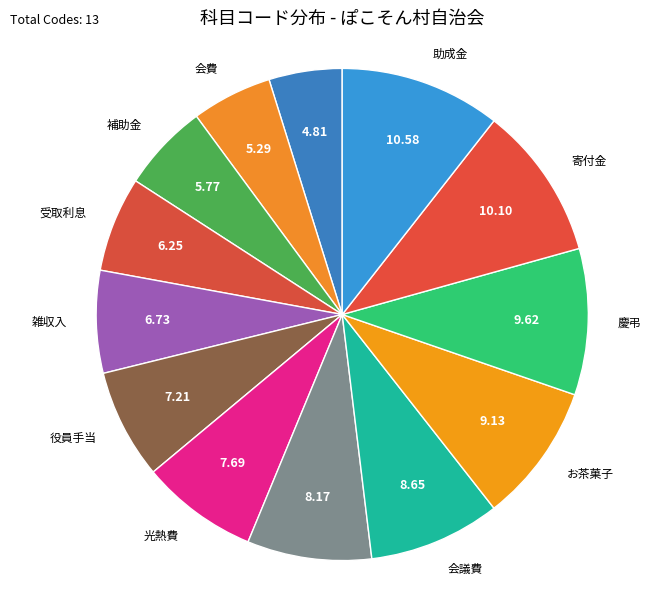

How many slices are in this pie chart?

13